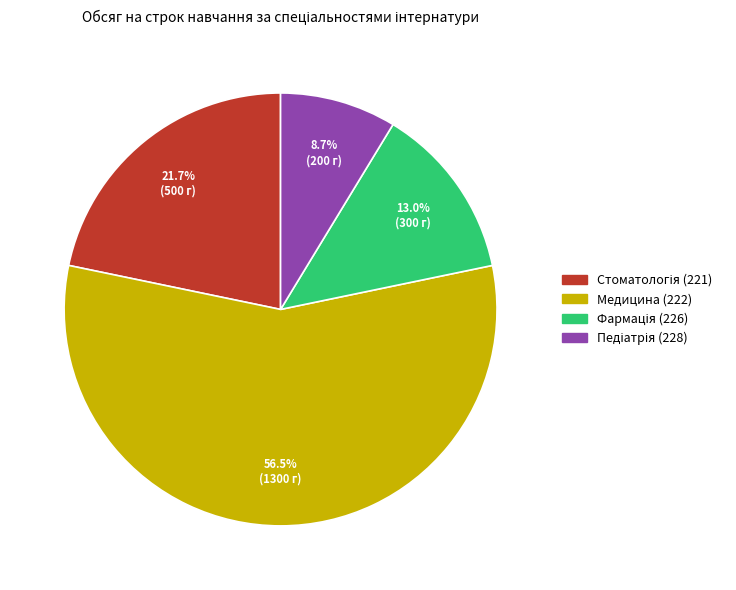

Which category has the biggest portion of the pie?

Медицина (222)